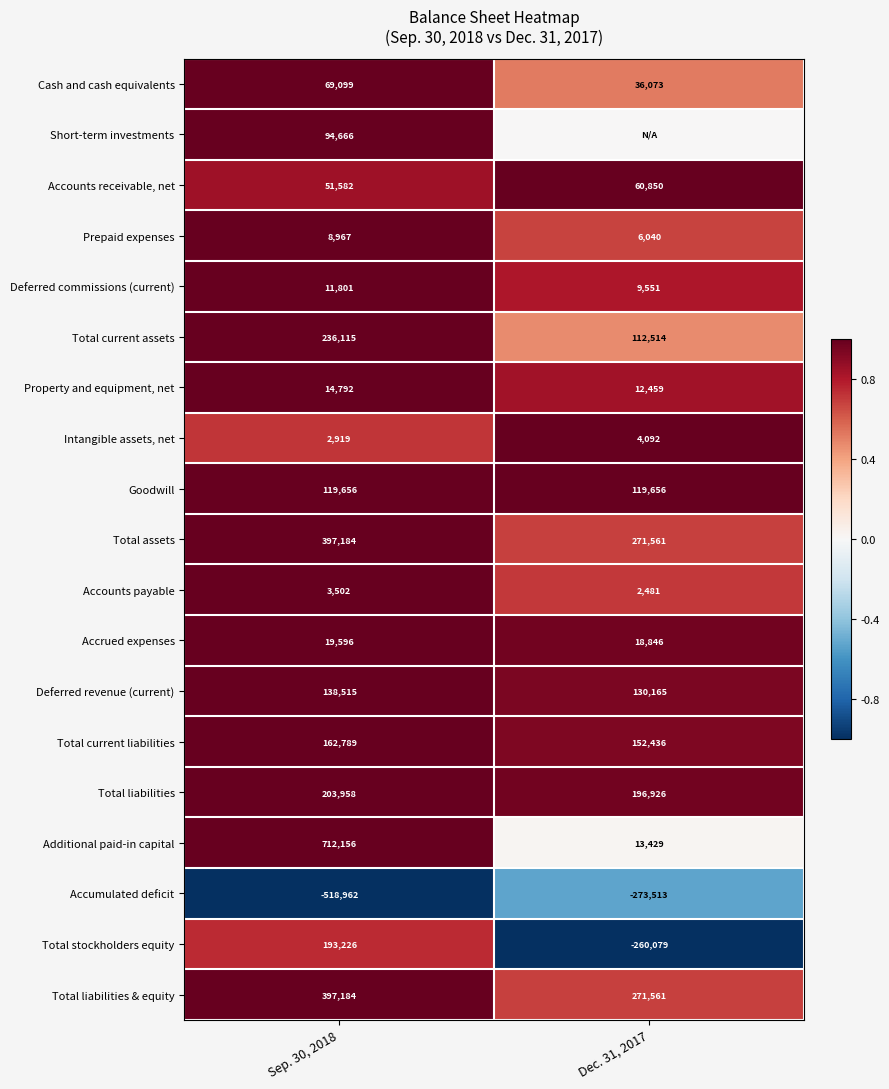

At which category is the sum across all series the highest?

Sep. 30, 2018